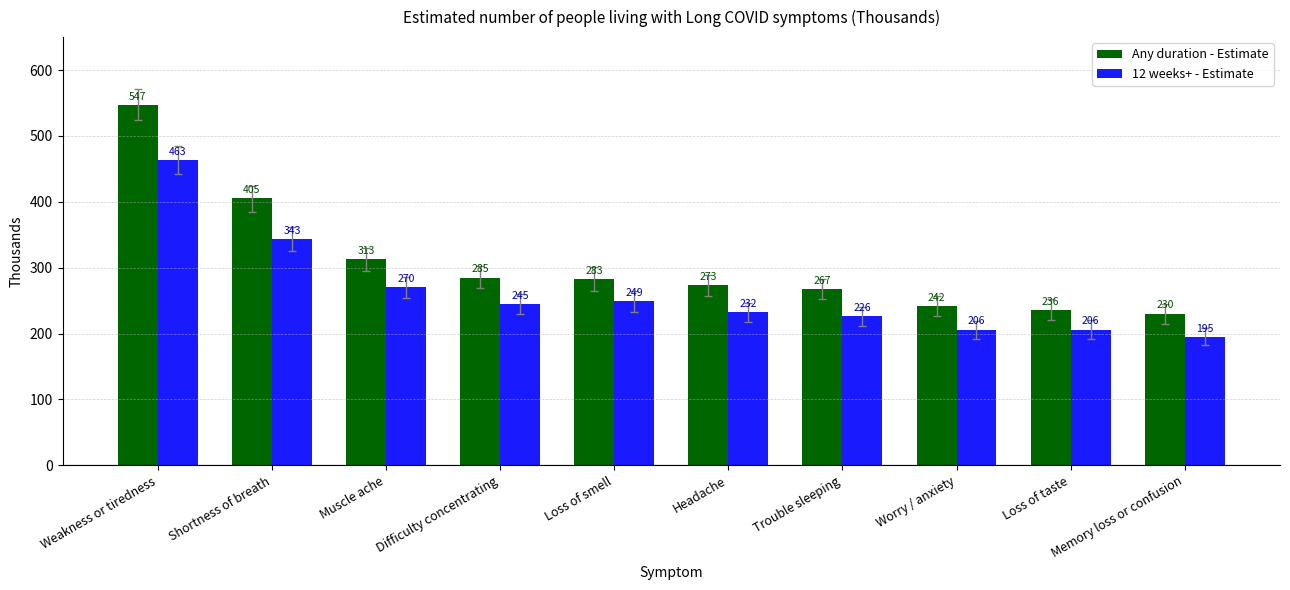

Which series changed the most between Difficulty concentrating and Loss of taste?

Any duration - Estimate